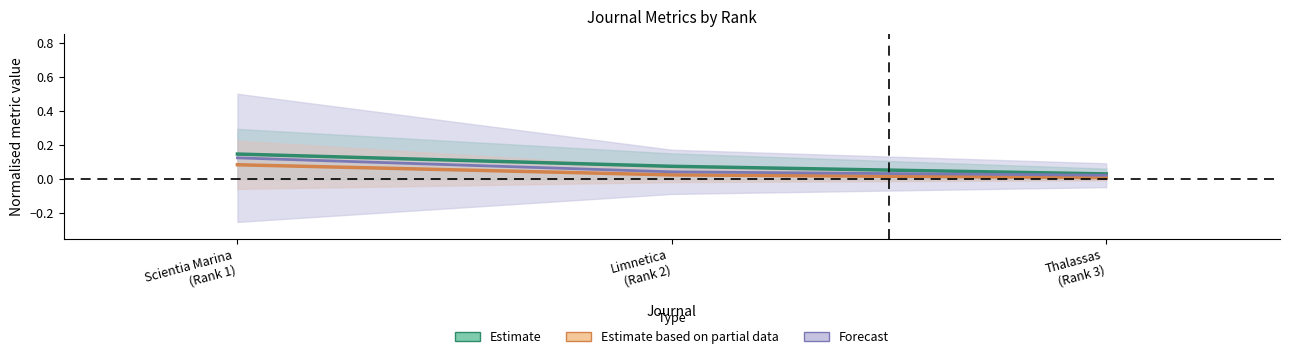

The Total Docs. (2012) series shows 0.1 at Scientia Marina (Rank 1). True or false?

False